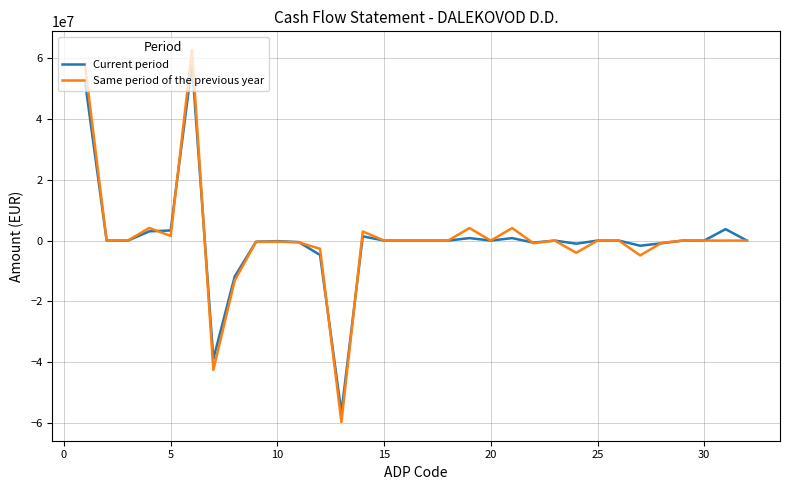

What is the minimum value for Current period?

-56502815